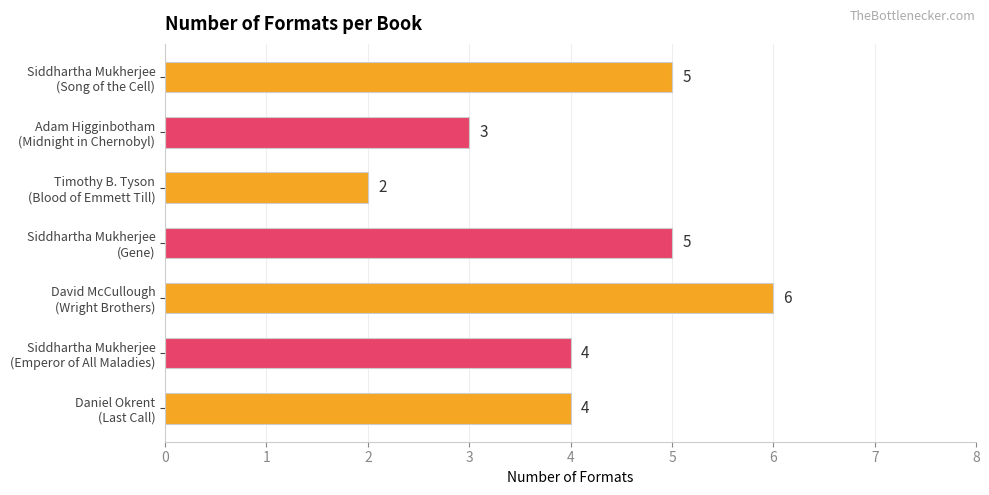

Are the bars horizontal?

Yes